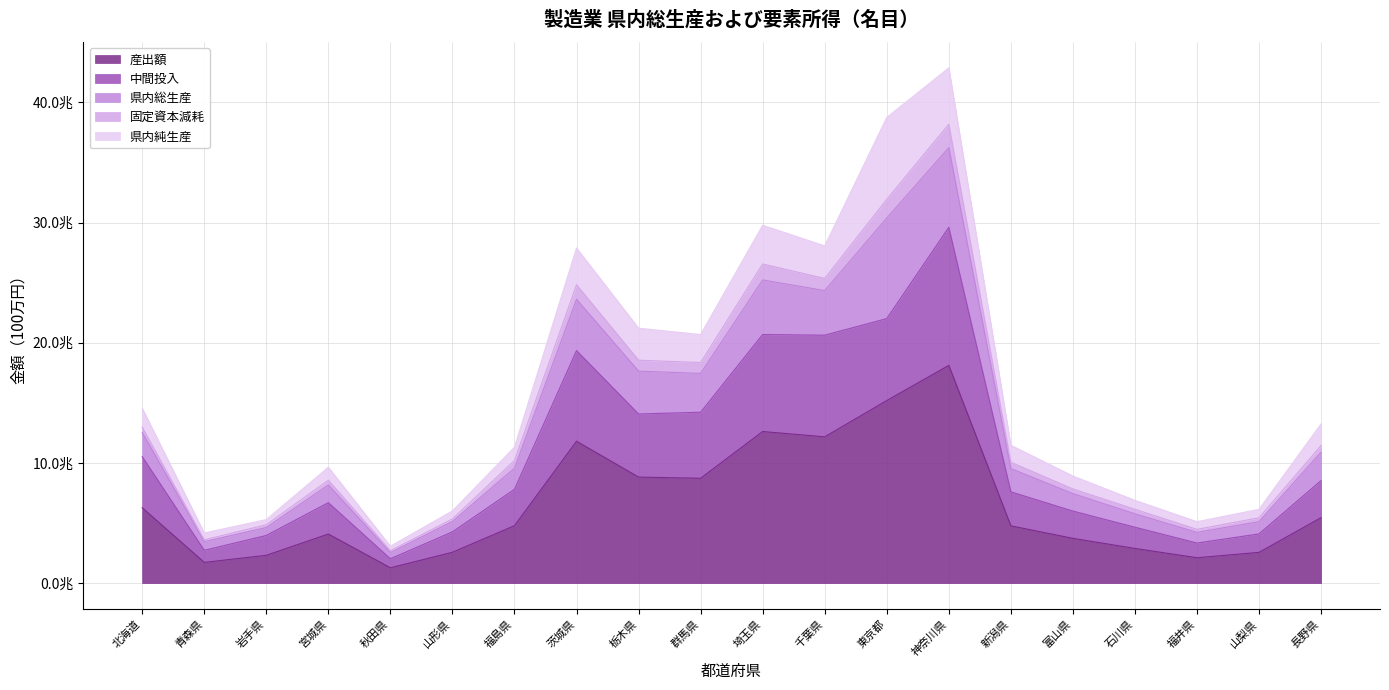

At which label is 産出額 closest to 9695108?

栃木県